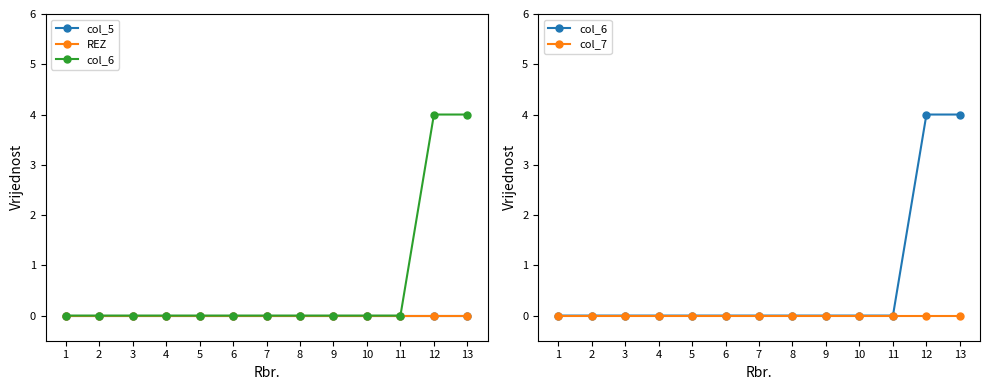

True or false: col_6 and col_7 intersect in this chart.

False